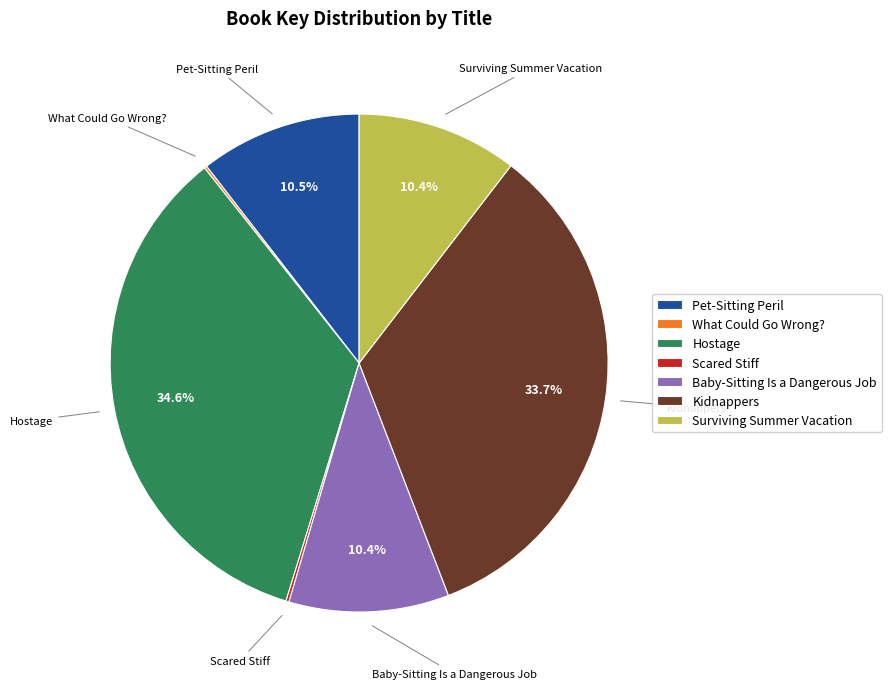

Does any single category account for the majority?

No